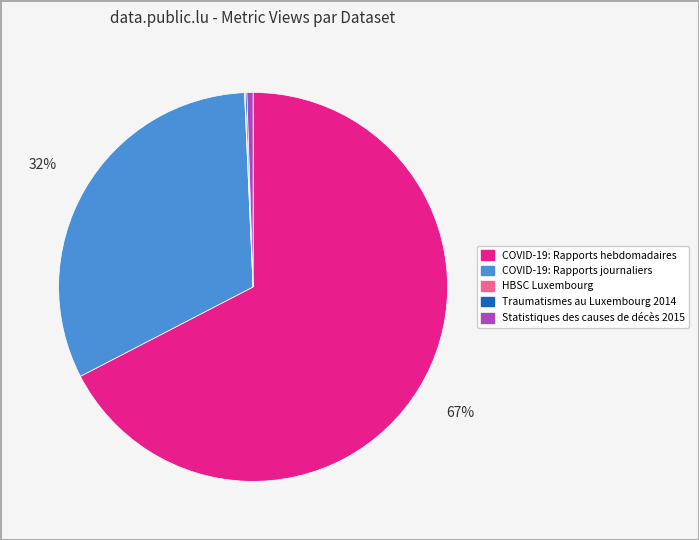

What percentage is the COVID-19: Rapports journaliers slice, to the nearest percent?

32%